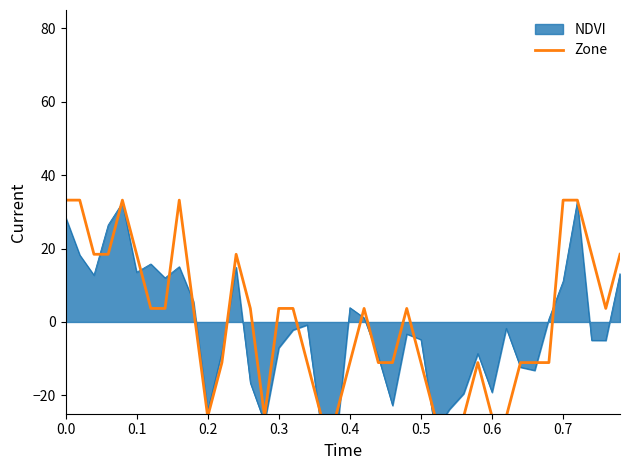

What is the maximum value for Zone?

33.2